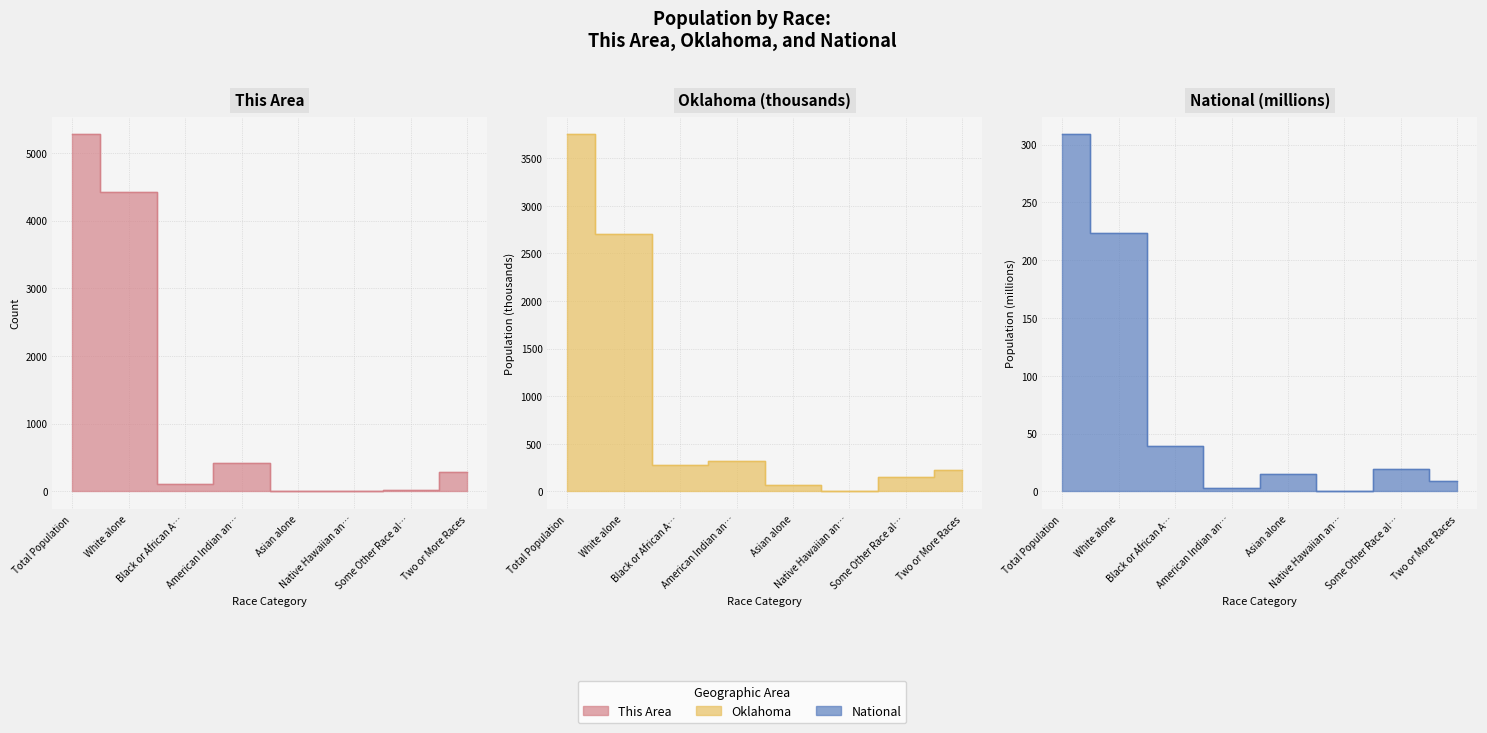

Is it true that Oklahoma equals 422.6 at Black or African A…?

False